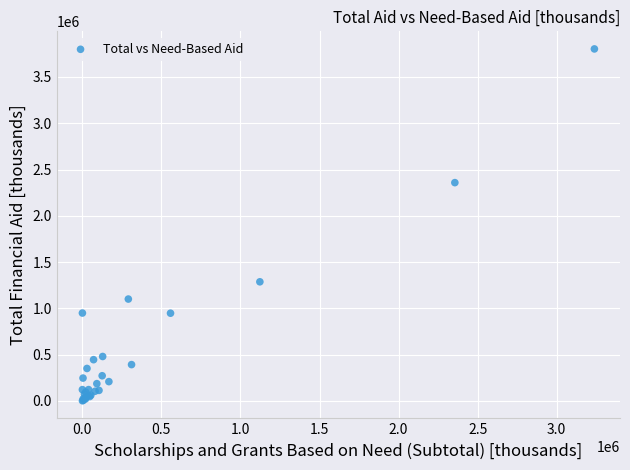

What Y value in the scatter plot is closest to 1902149?

2358218.0